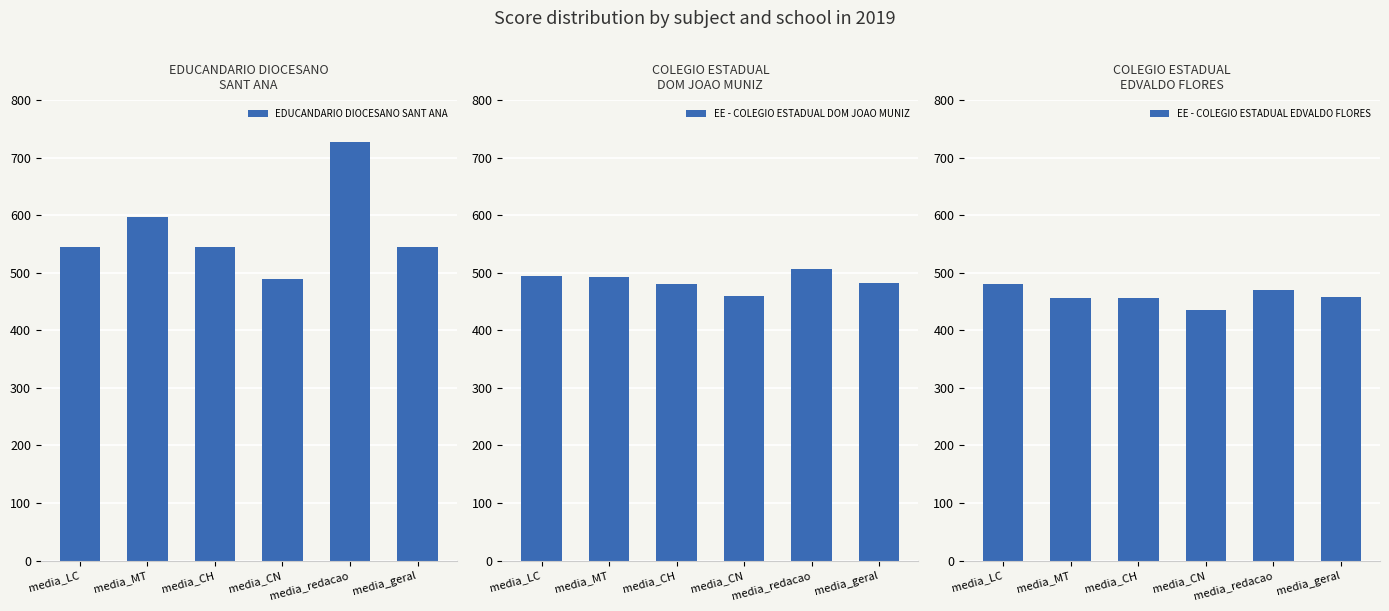

Rank the series by their average value, from highest to lowest.

EDUCANDARIO DIOCESANO SANT ANA, EE - COLEGIO ESTADUAL DOM JOAO MUNIZ, EE - COLEGIO ESTADUAL EDVALDO FLORES